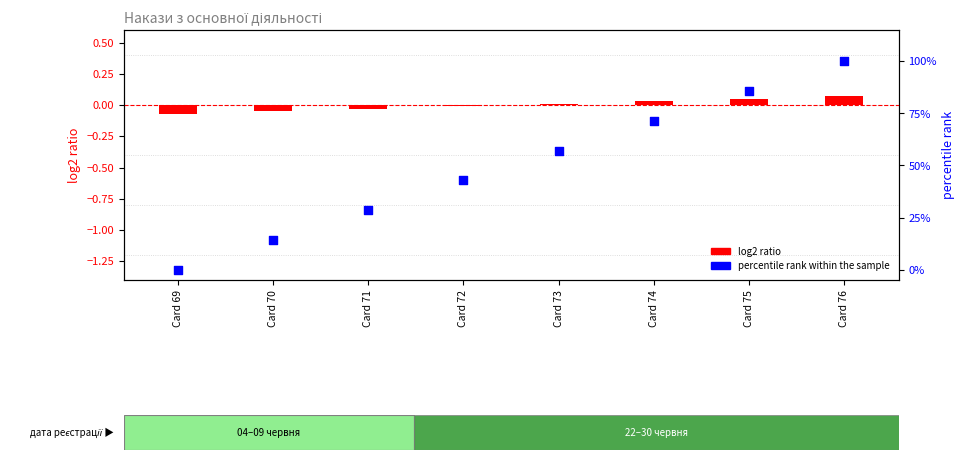

At how many categories does at least one series exceed 8?

7